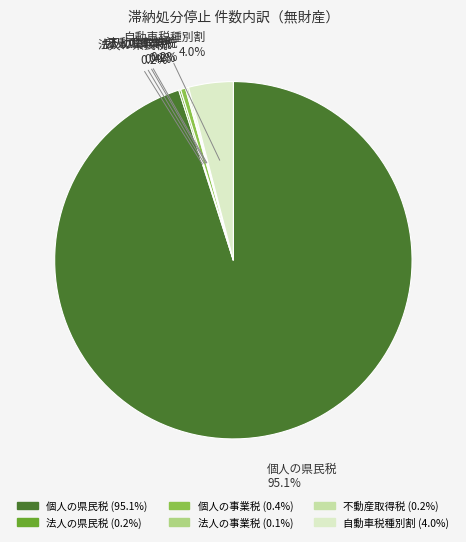

To the nearest percent, what is the difference between the 自動車税種別割 and 個人の県民税 slice percentages?

91%